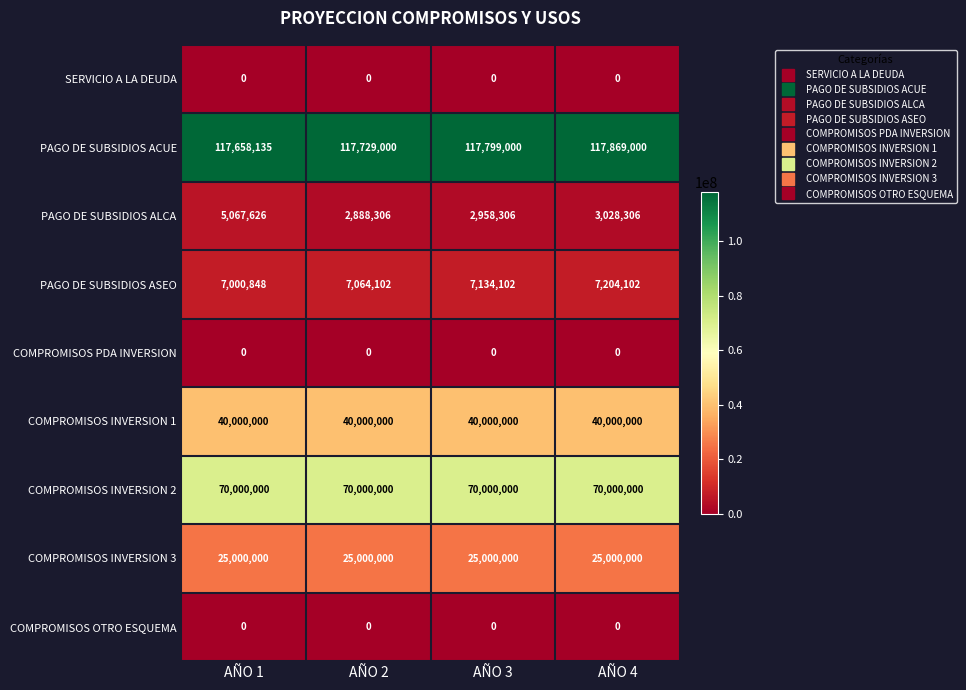

How many data points does each series have?

4